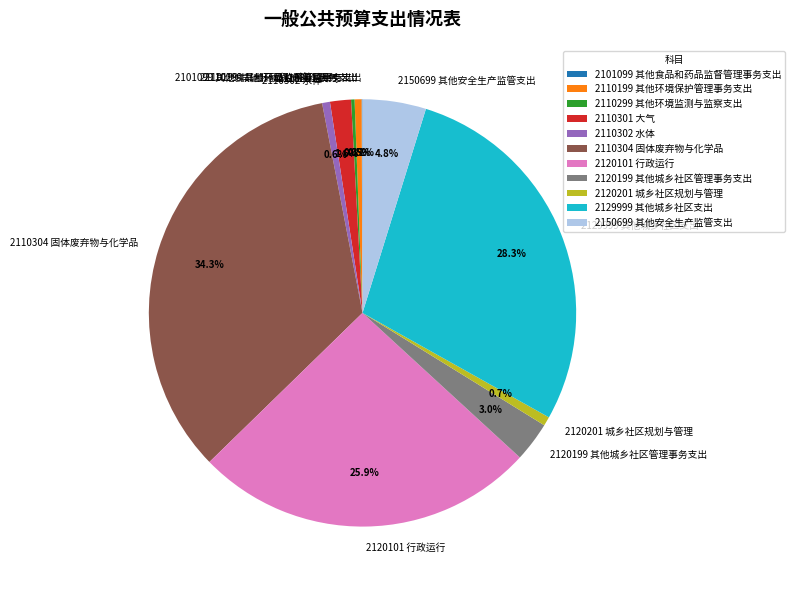

What percentage do 2150699 其他安全生产监管支出 and 2110302 水体 together represent?

5.4%